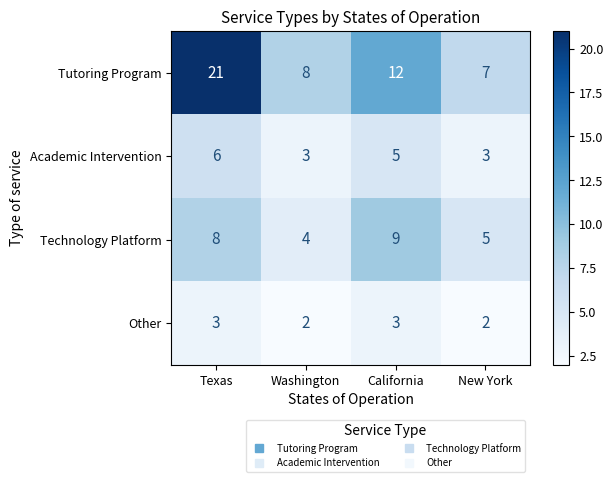

What is the difference between the highest and lowest values at New York?

5